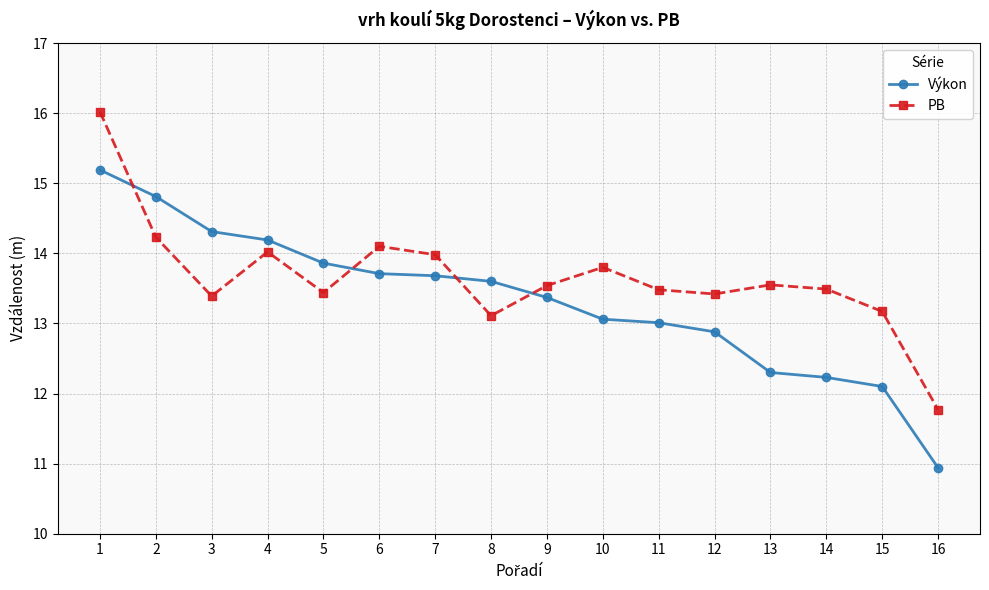

How many data points in PB are above 13?

15